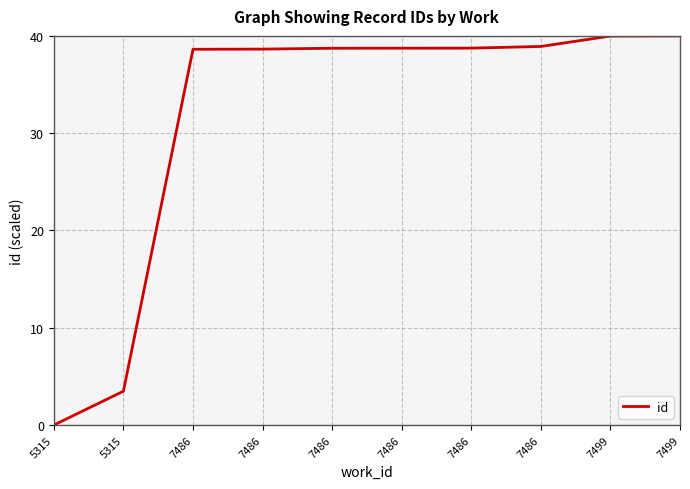

How many lines are shown in the chart?

1